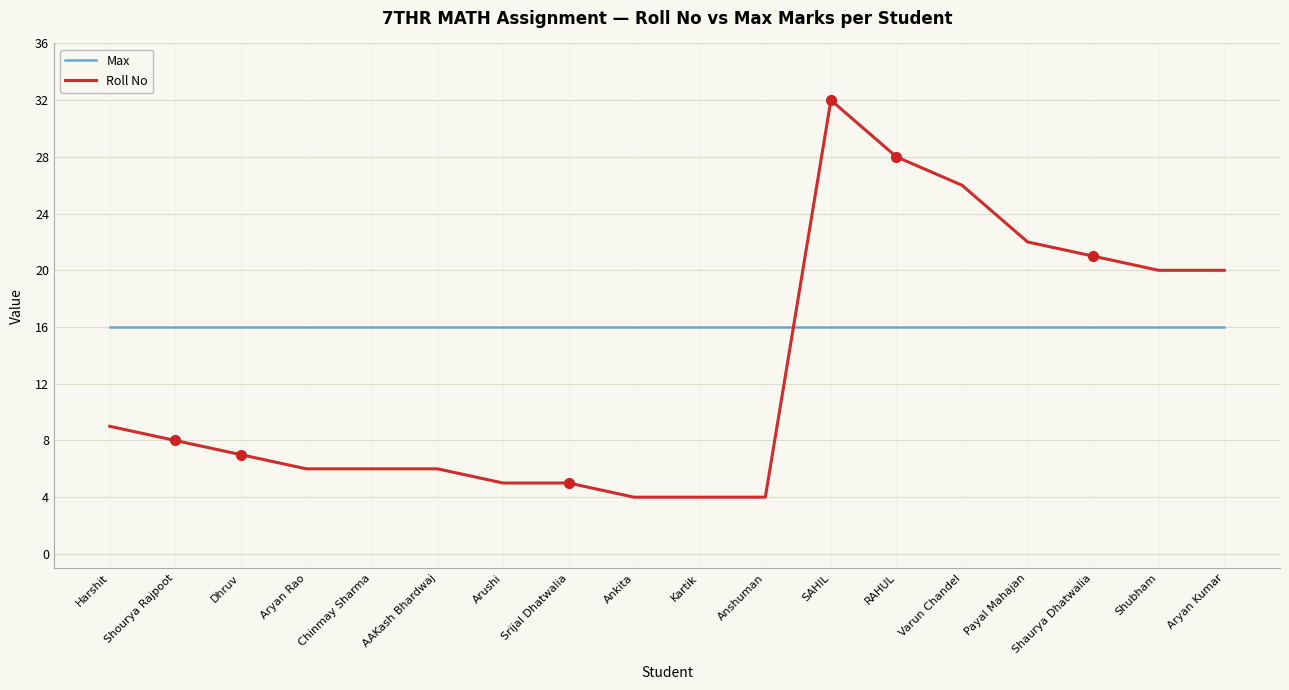

The value of Max at Arushi is 23. True or false?

False